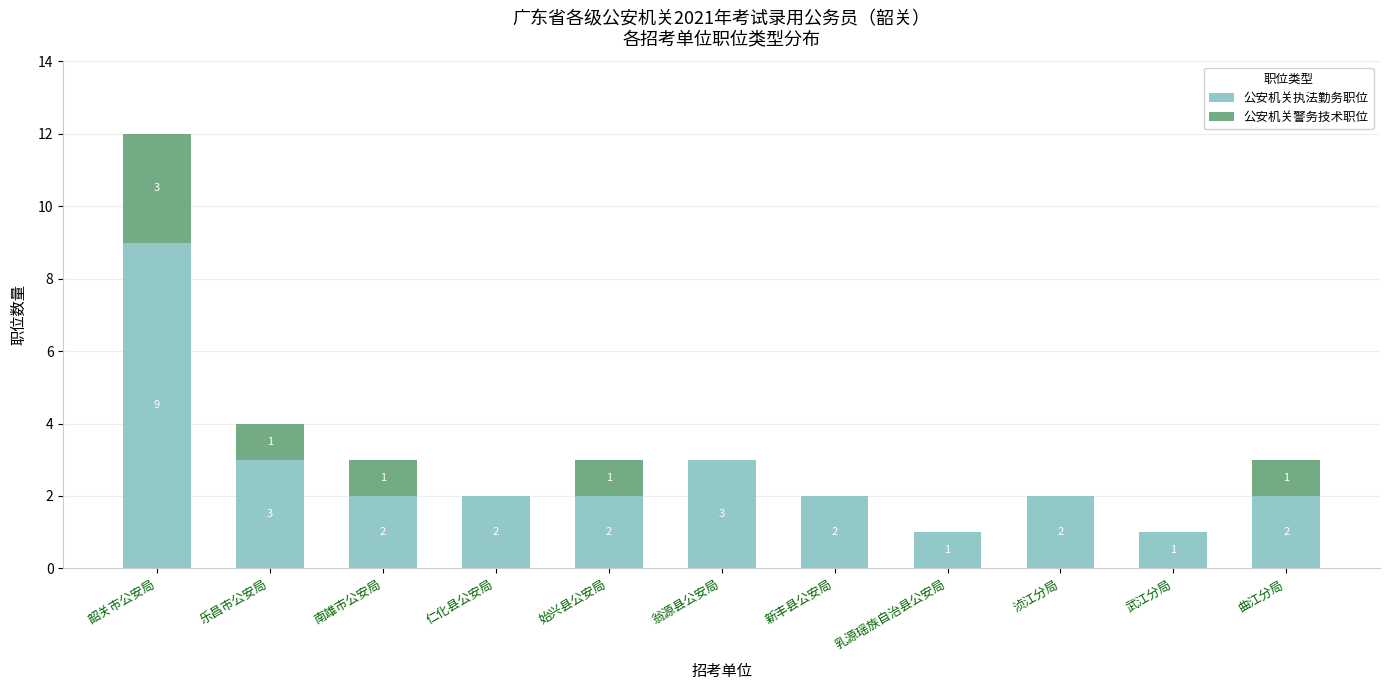

The value of 公安机关执法勤务职位 at 仁化县公安局 is 1. True or false?

False